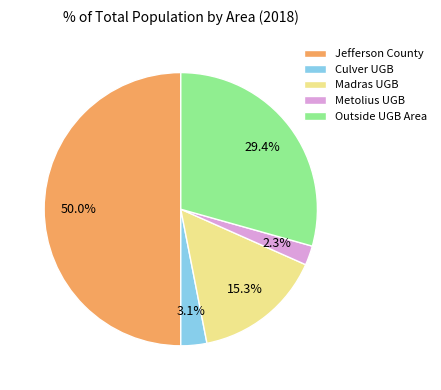

Is it true that Culver UGB is 11% of the pie?

False